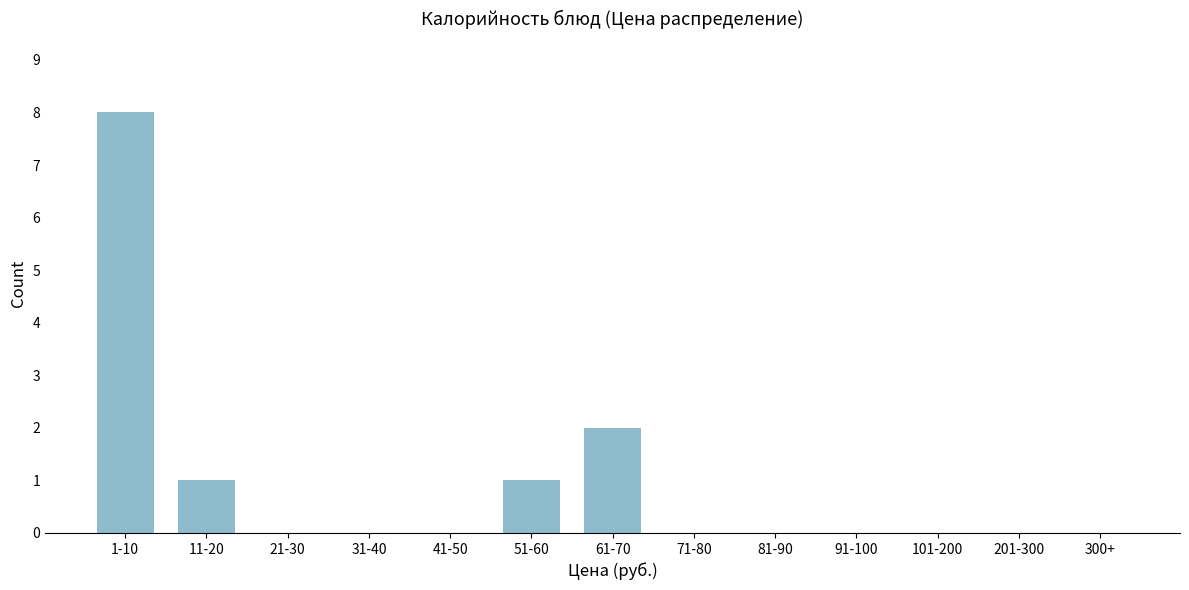

Reading right to left, list all the values displayed in this chart.

300+=0	201-300=0	101-200=0	91-100=0	81-90=0	71-80=0	61-70=2	51-60=1	41-50=0	31-40=0	21-30=0	11-20=1	1-10=8